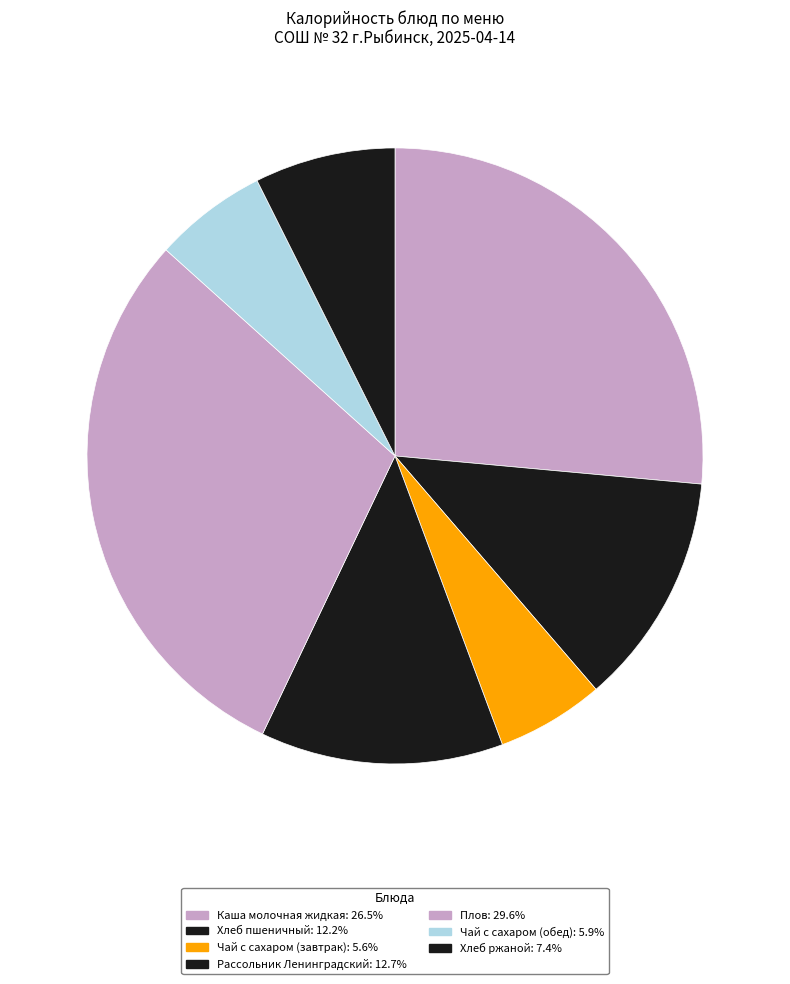

What is the largest slice in the pie chart?

Плов